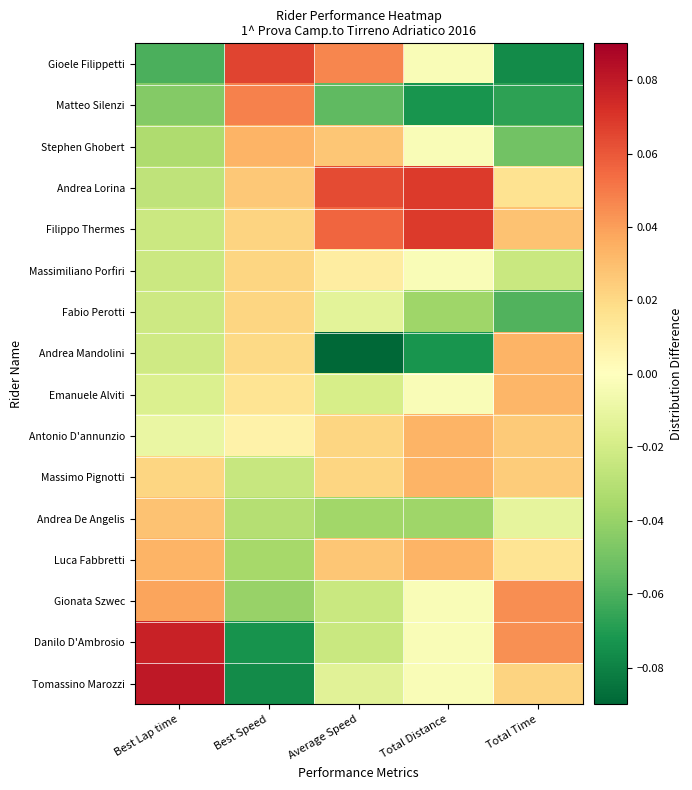

What is the difference between the highest and lowest values at Average Speed?

0.2